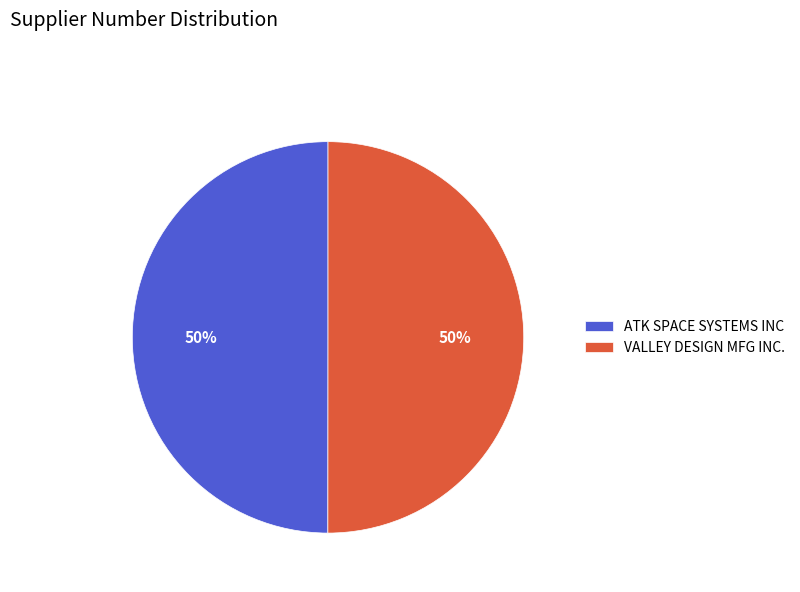

Do VALLEY DESIGN MFG INC. and ATK SPACE SYSTEMS INC together represent more than half of the pie?

Yes